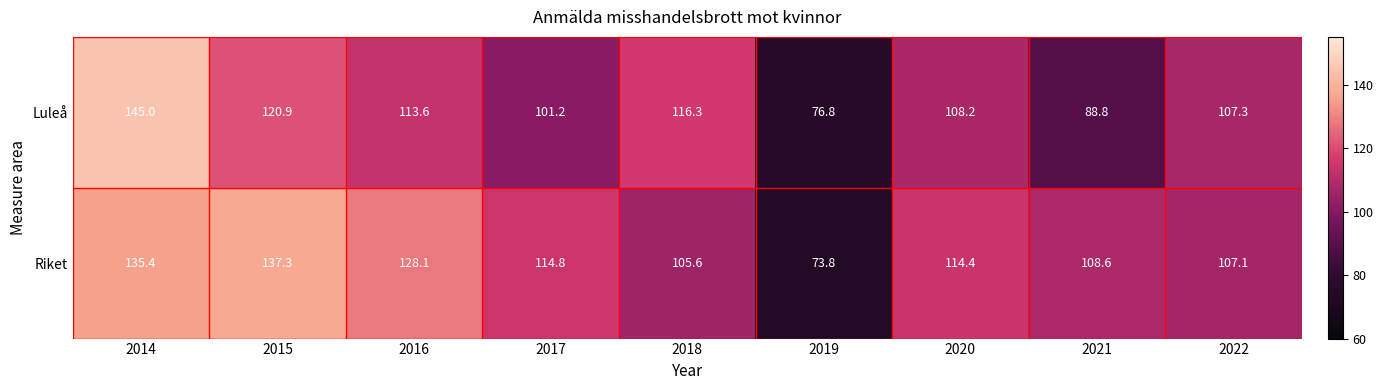

Rank the series at 2017 from highest to lowest value.

Riket, Luleå